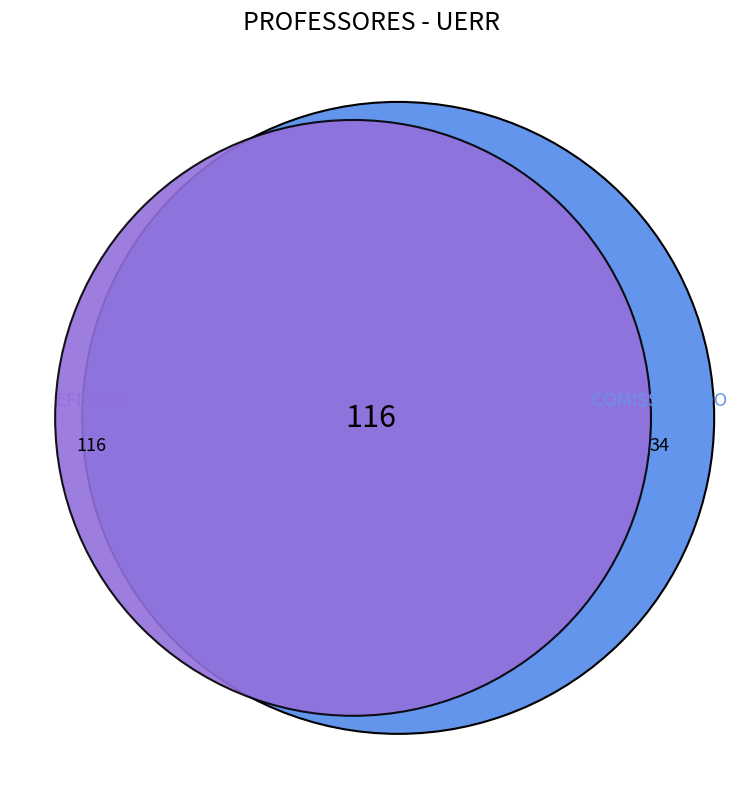

How many segments does this pie chart have?

2